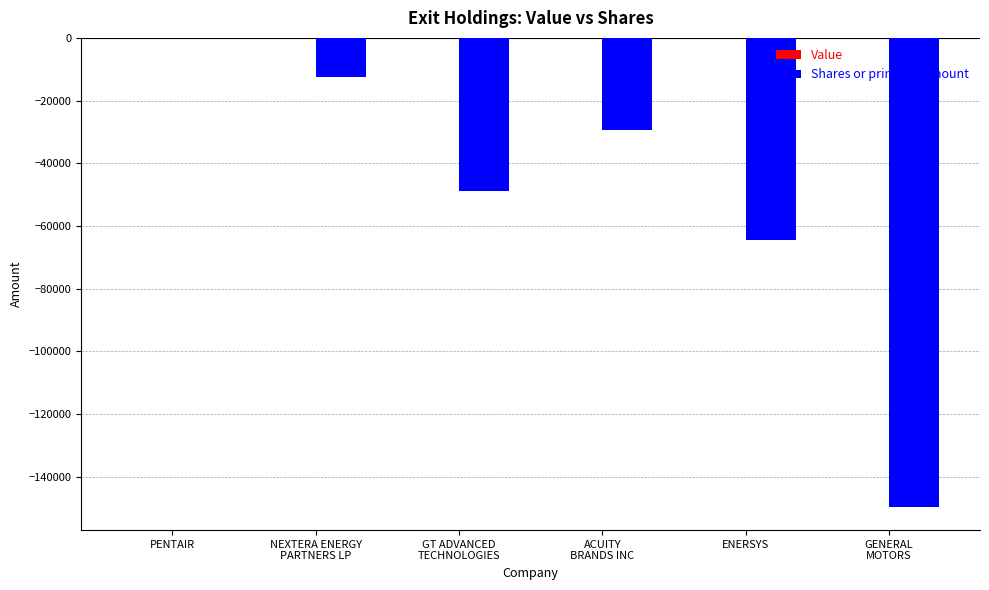

How many series are shown in this chart?

1